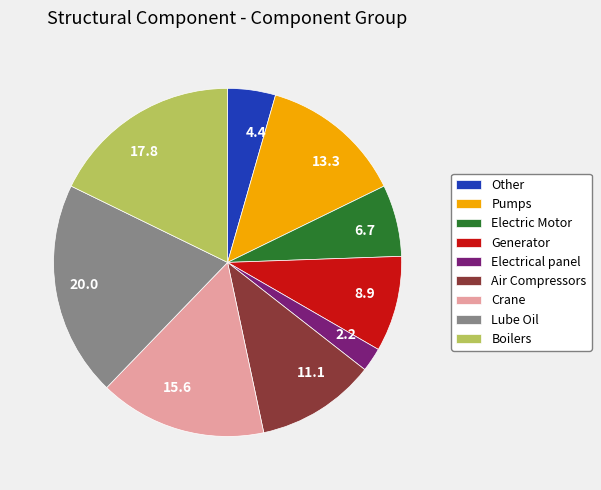

Count the number of slices in the pie.

9